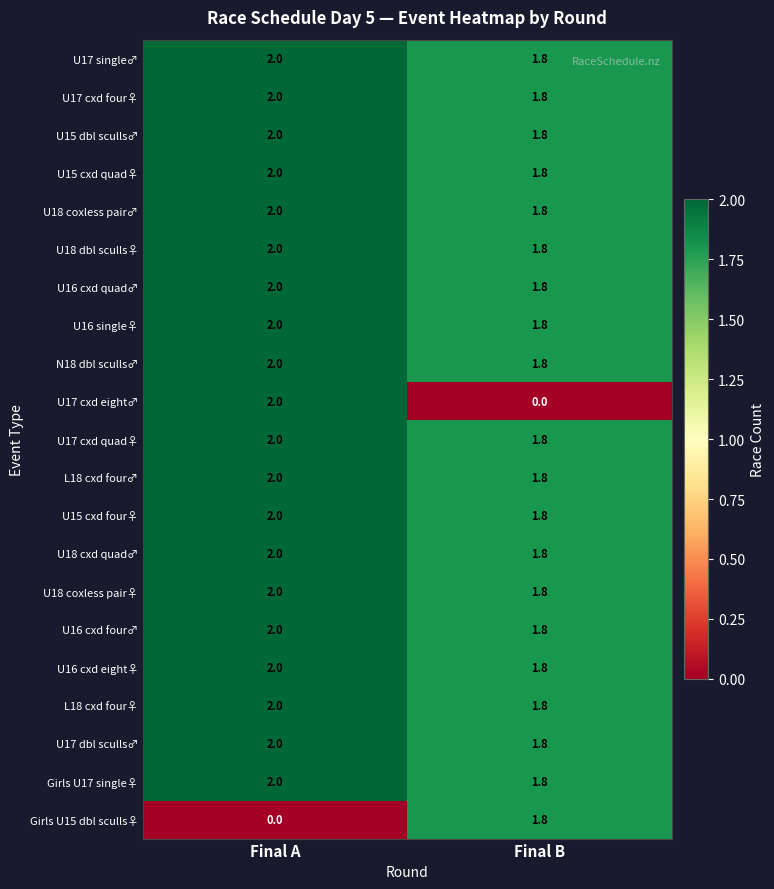

List the labels in order of N18 dbl sculls♂ value, largest first.

Final A, Final B